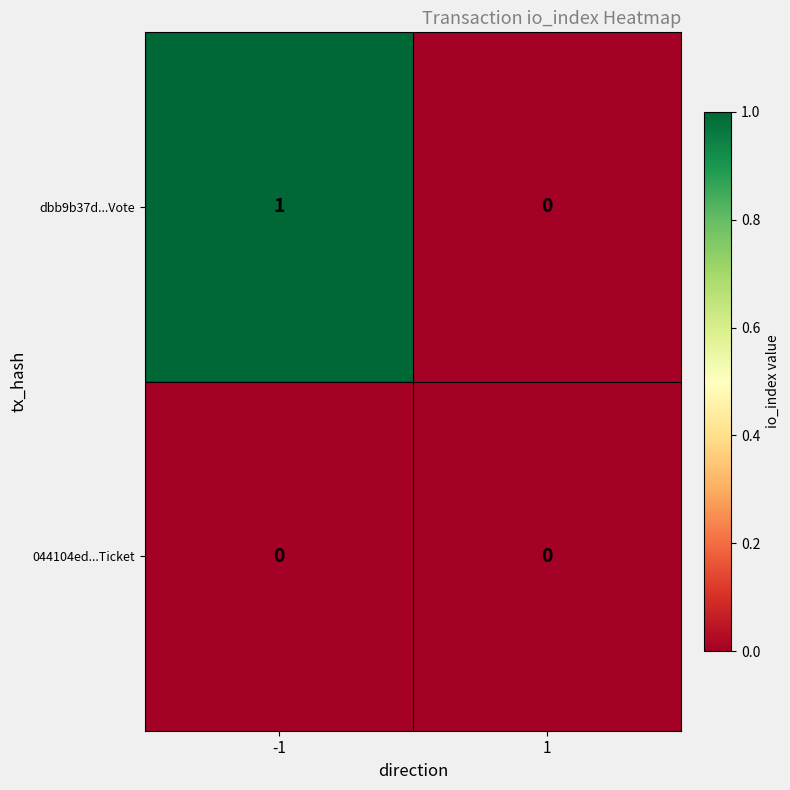

Which series has the largest total across all categories?

dbb9b37d...Vote